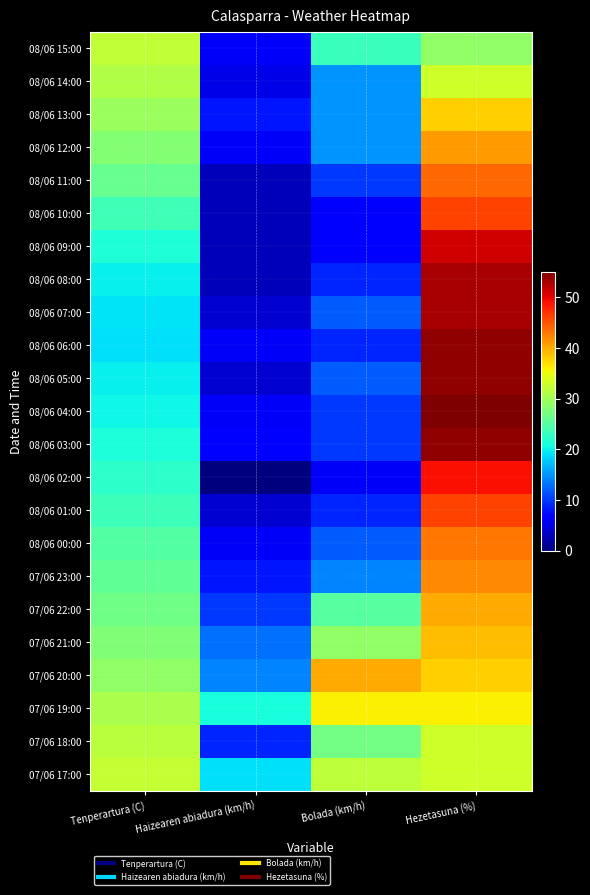

Which label corresponds to the largest value in the chart?

Hezetasuna (%)